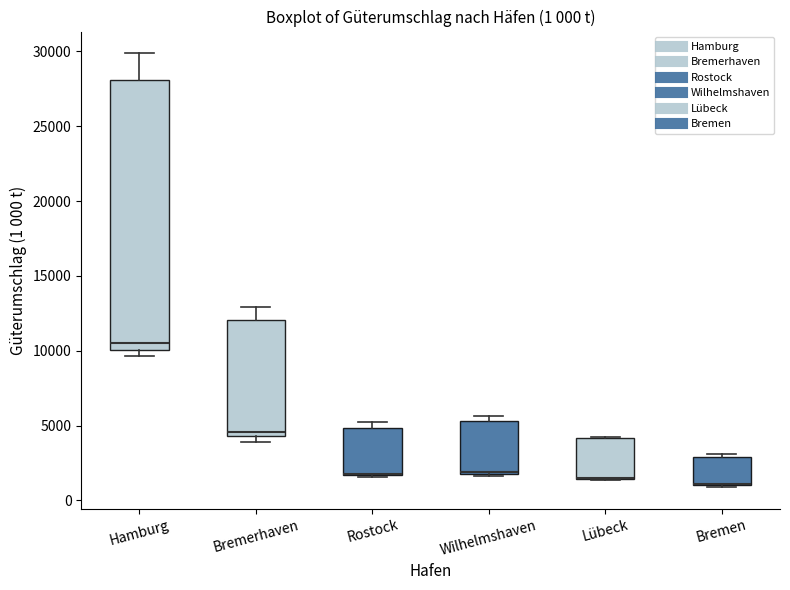

Comparing the boxes themselves (not the whiskers), which one is the tallest?

Hamburg